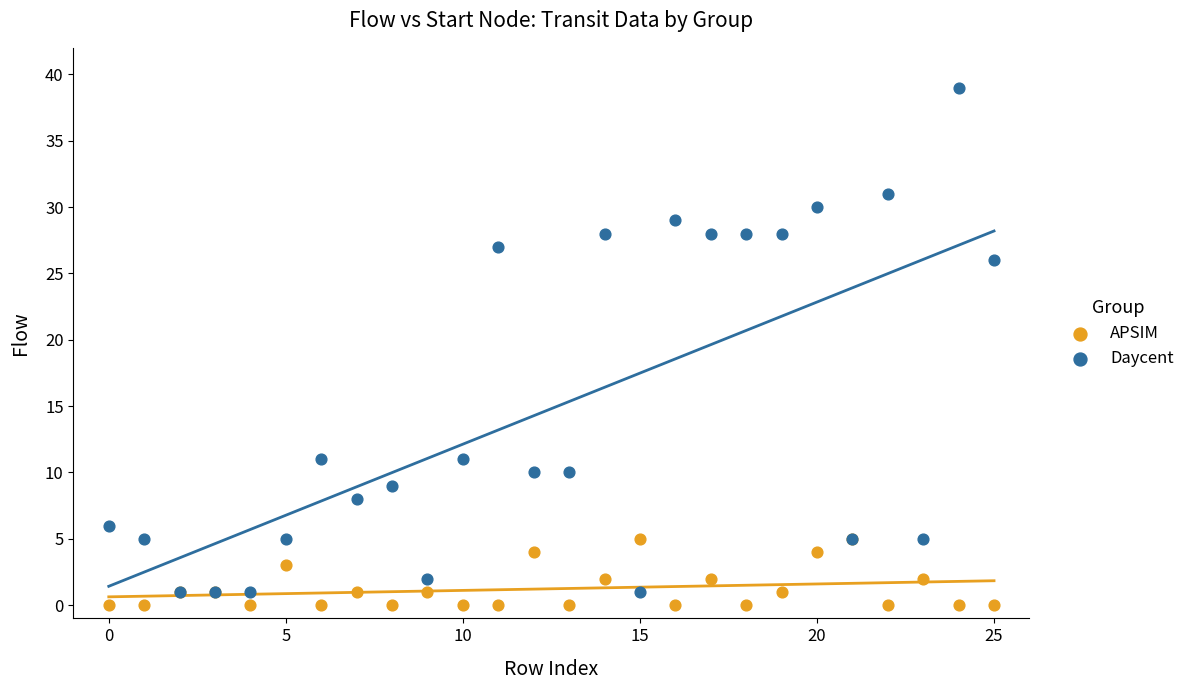

Which series contains the lowest Y value?

APSIM